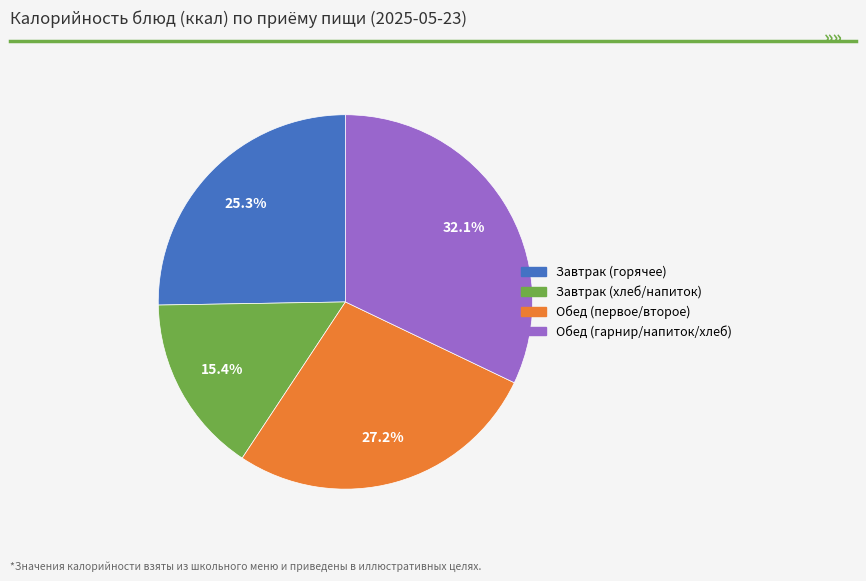

How many segments does this pie chart have?

4